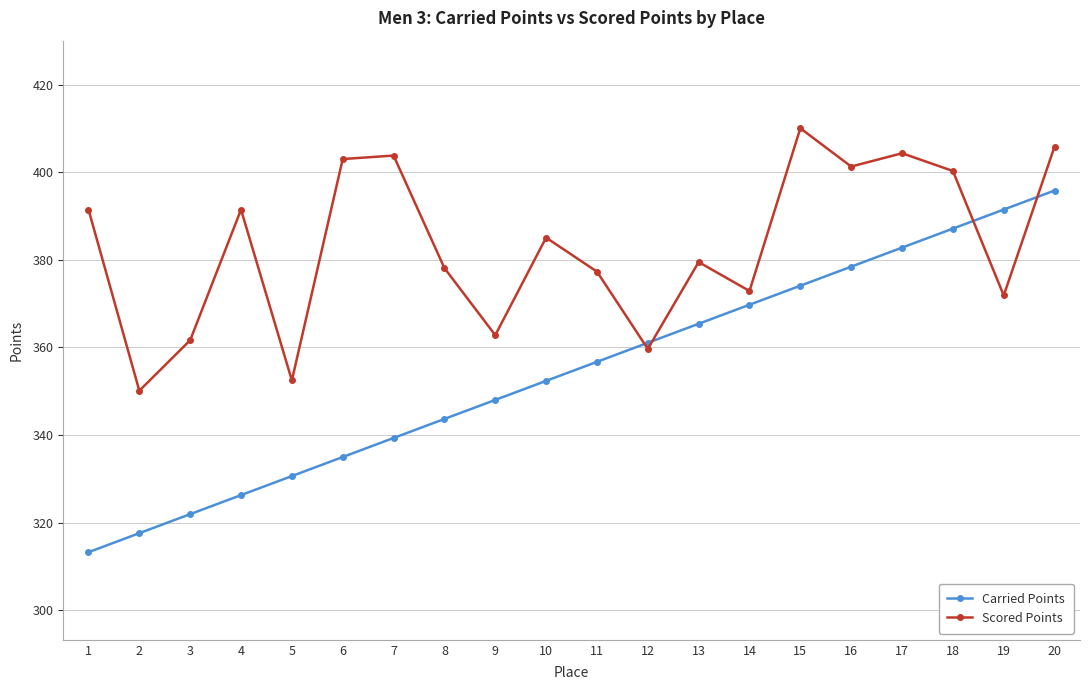

Between which two adjacent categories do Carried Points and Scored Points first intersect?

11 and 12